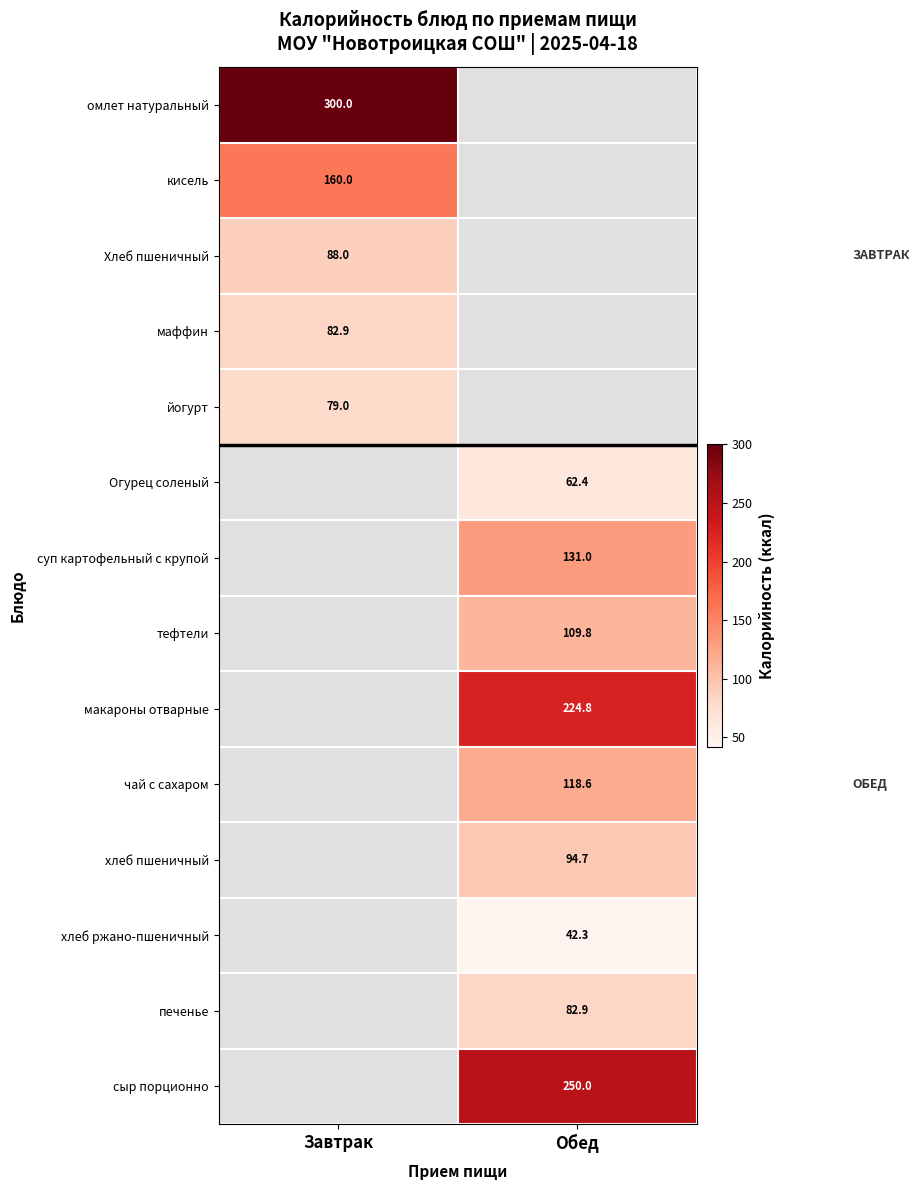

The value of кисель at Завтрак is 160.0. True or false?

True